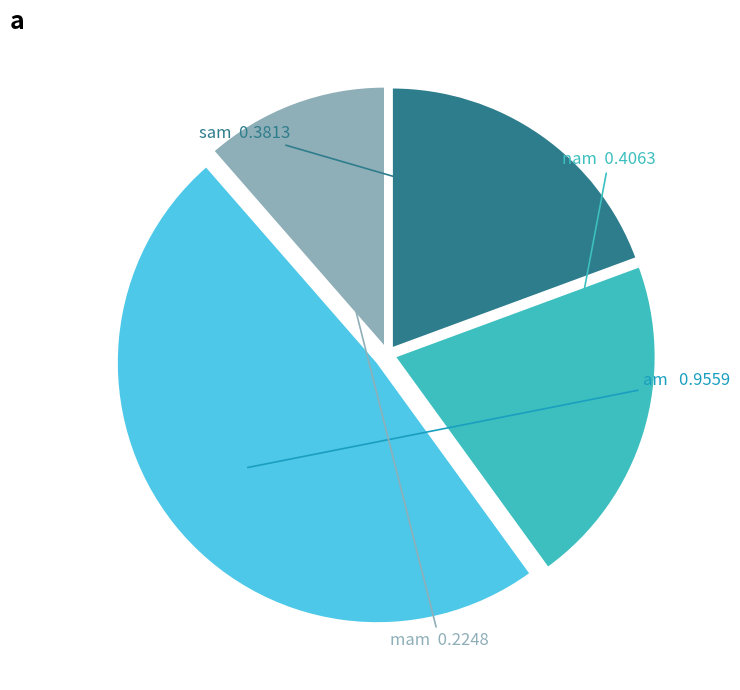

Does mam account for over 50% of the chart?

No